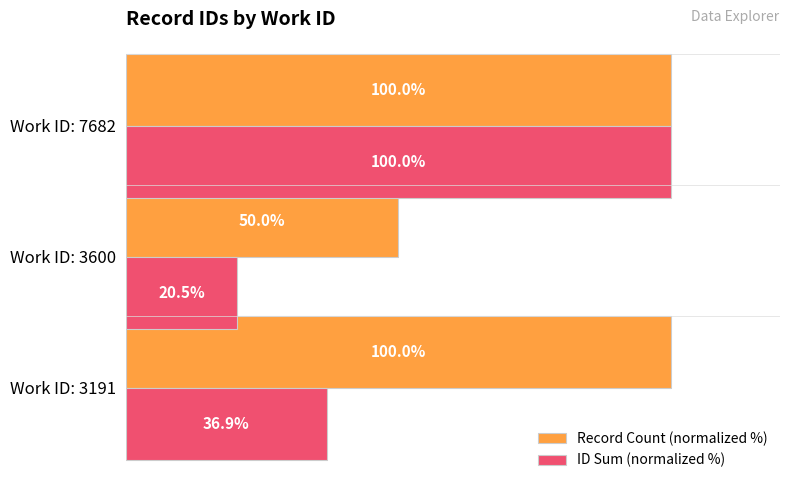

Which category has the lowest value in the Record Count (normalized %) series?

Work ID: 3600